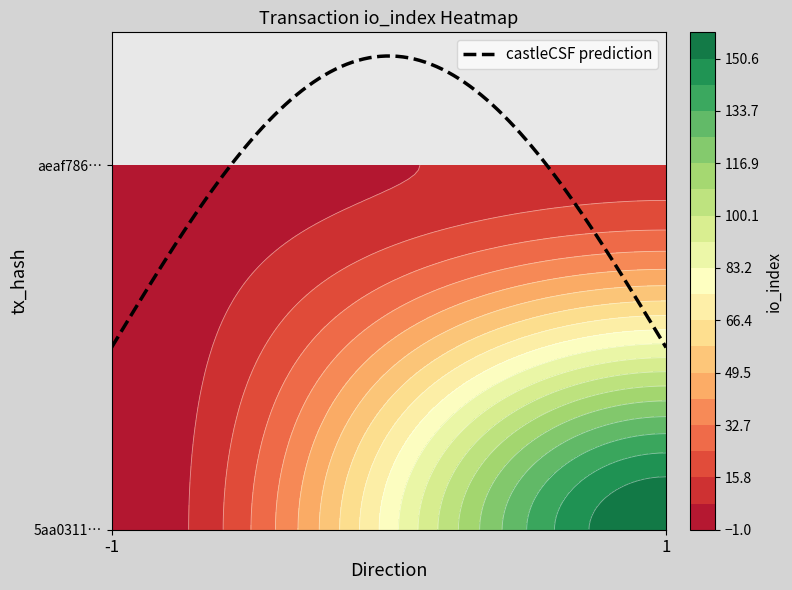

Reading right to left, transcribe all the data shown in this chart.

5aa0311962131f24f15ae8456795507ae2f76ce: 159	-1
aeaf786e406fdc778fa063be8ad055487a60b3b: 12	1